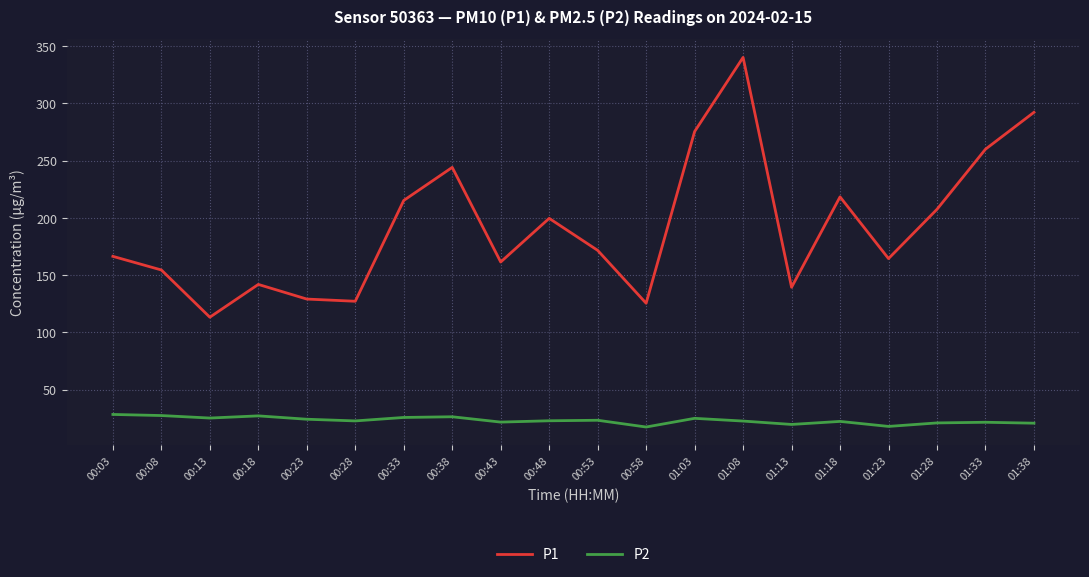

What is the maximum value for P1?

340.2